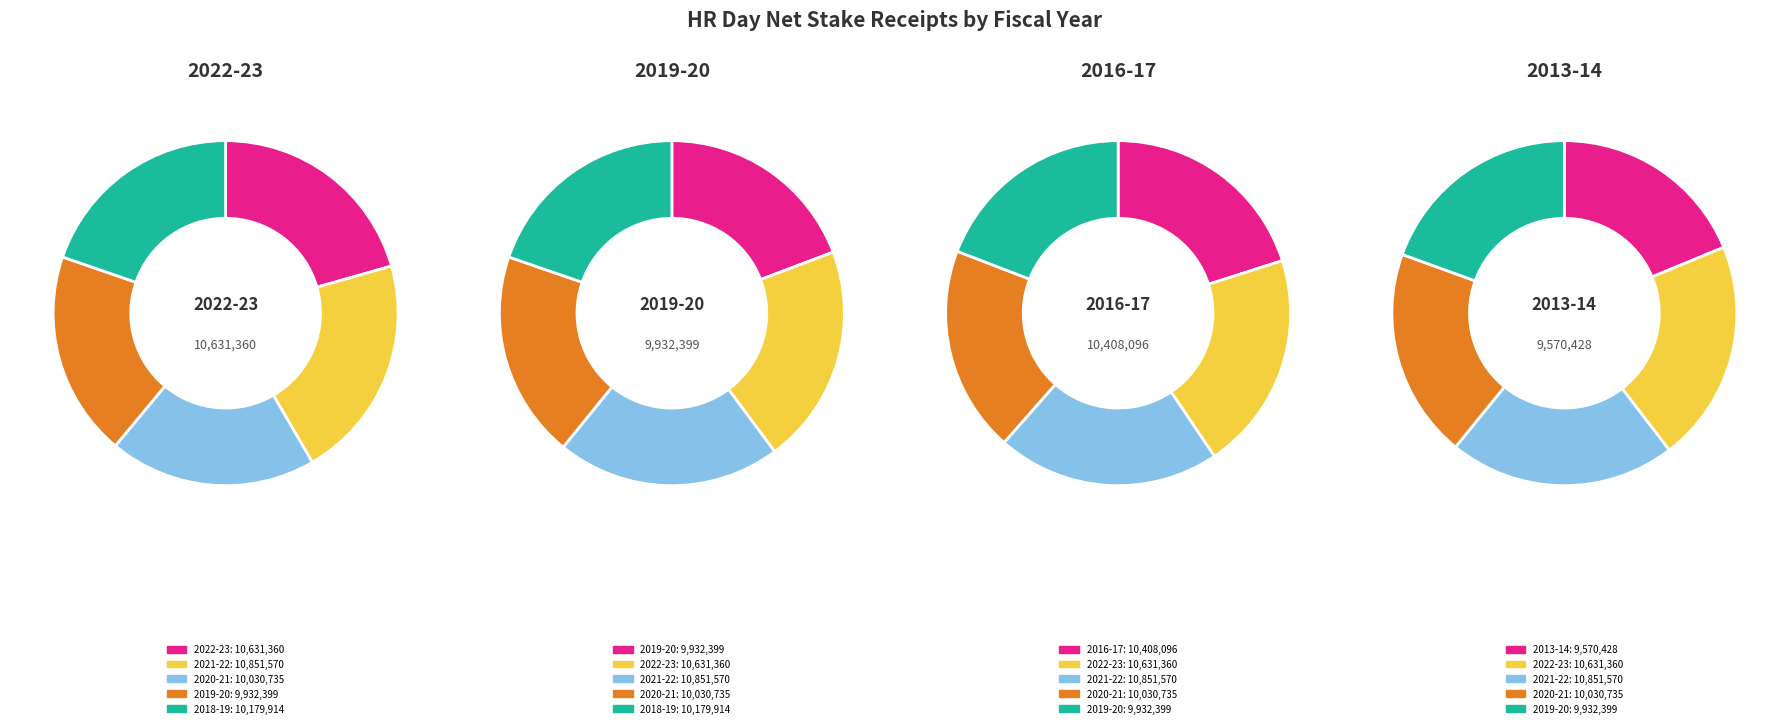

Which slice is the largest?

2021-22